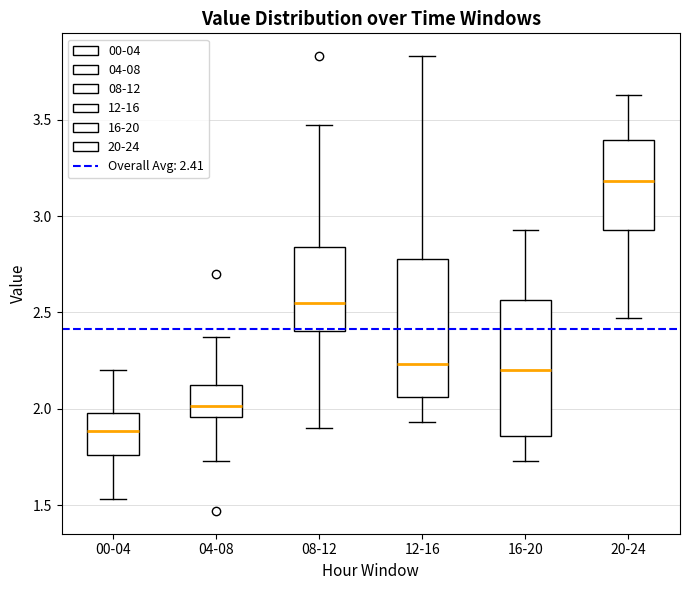

Reading left to right, read every box against the y-axis: the position of its median line, the range the box covers, and the ends of its whiskers. The values are not printed on the chart, so give them approximately, as read against the axis.

00-04: median 1.90, box 1.75 to 2.00, whiskers 1.55 to 2.20
04-08: median 2.00, box 1.95 to 2.15, whiskers 1.75 to 2.35
08-12: median 2.55, box 2.40 to 2.85, whiskers 1.90 to 3.45
12-16: median 2.25, box 2.05 to 2.80, whiskers 1.95 to 3.85
16-20: median 2.20, box 1.85 to 2.55, whiskers 1.75 to 2.95
20-24: median 3.20, box 2.95 to 3.40, whiskers 2.45 to 3.65